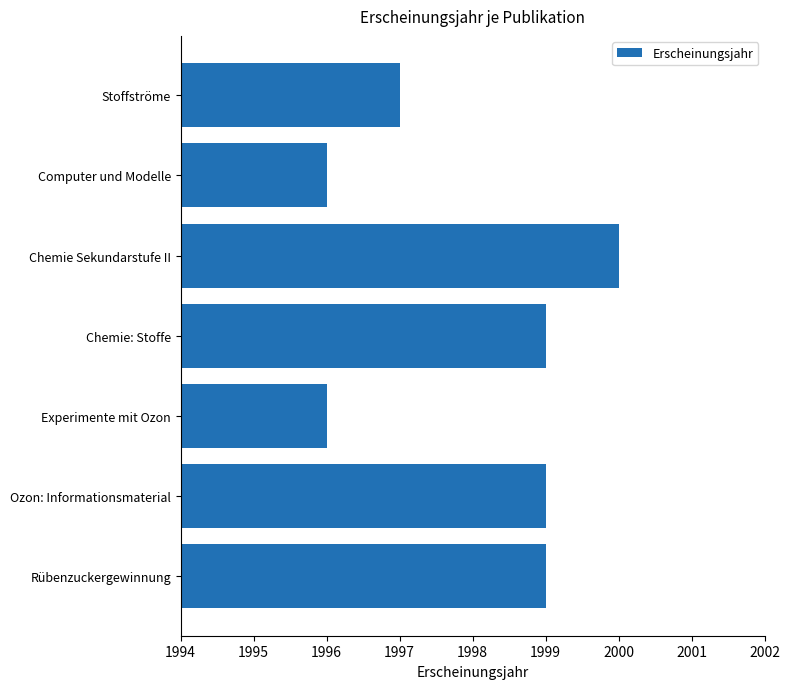

The value at Experimente mit Ozon is 1996. True or false?

True